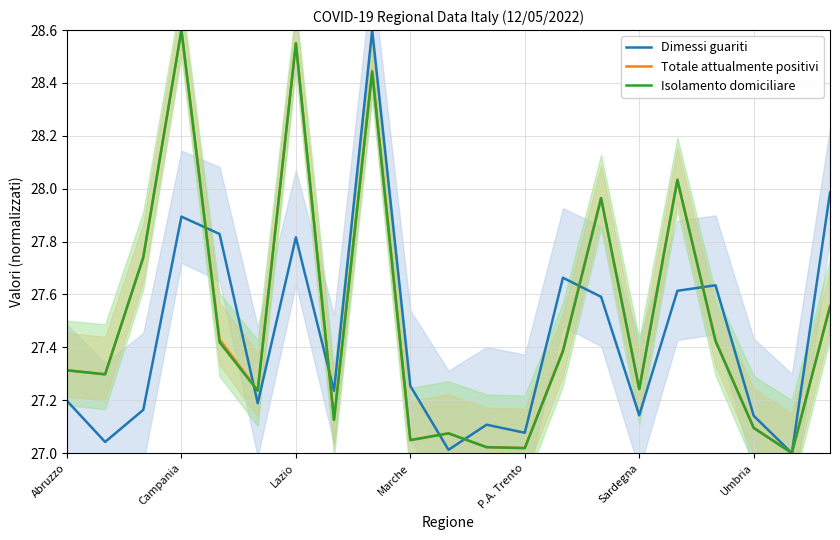

The Totale attualmente positivi series shows 16.5 at Sardegna. True or false?

False